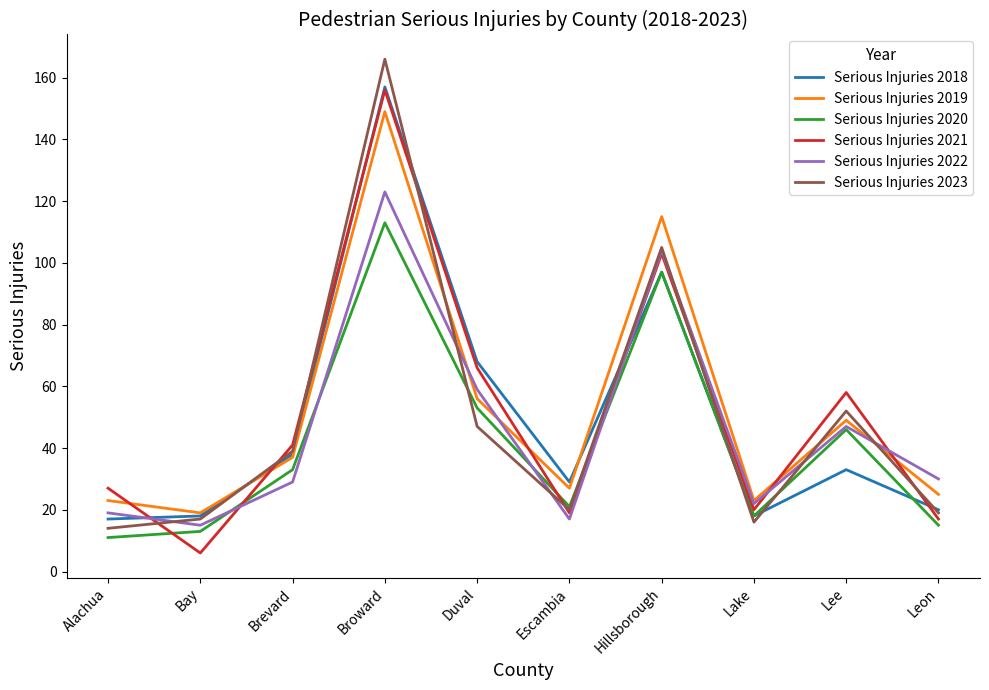

What is the difference between the maximum and minimum values in the Serious Injuries 2020 series?

102